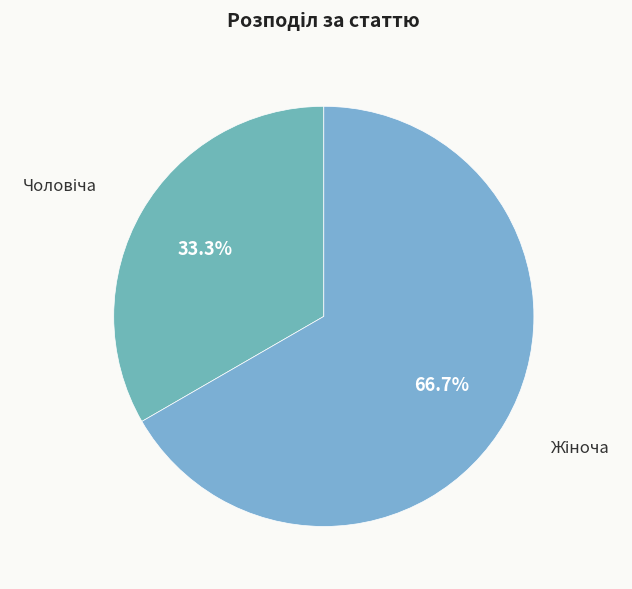

To the nearest percent, what is the average slice percentage?

50%